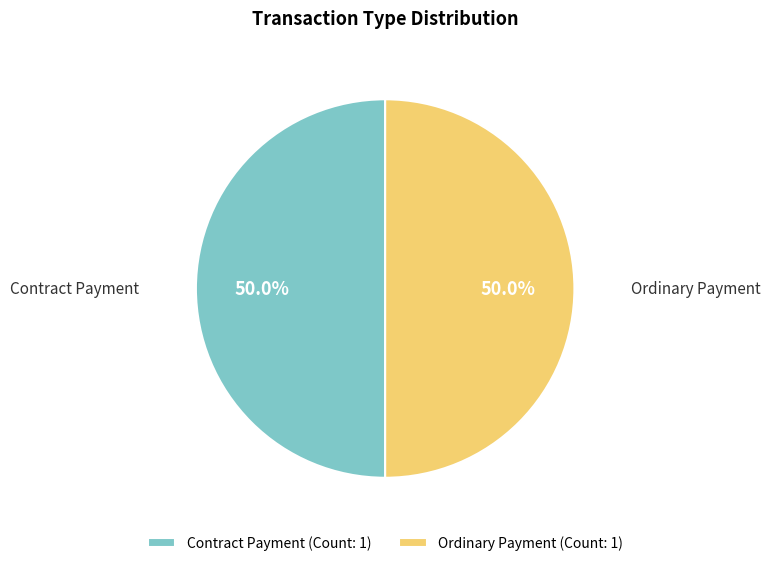

To the nearest percent, what is the combined percentage of Contract Payment and Ordinary Payment?

100%